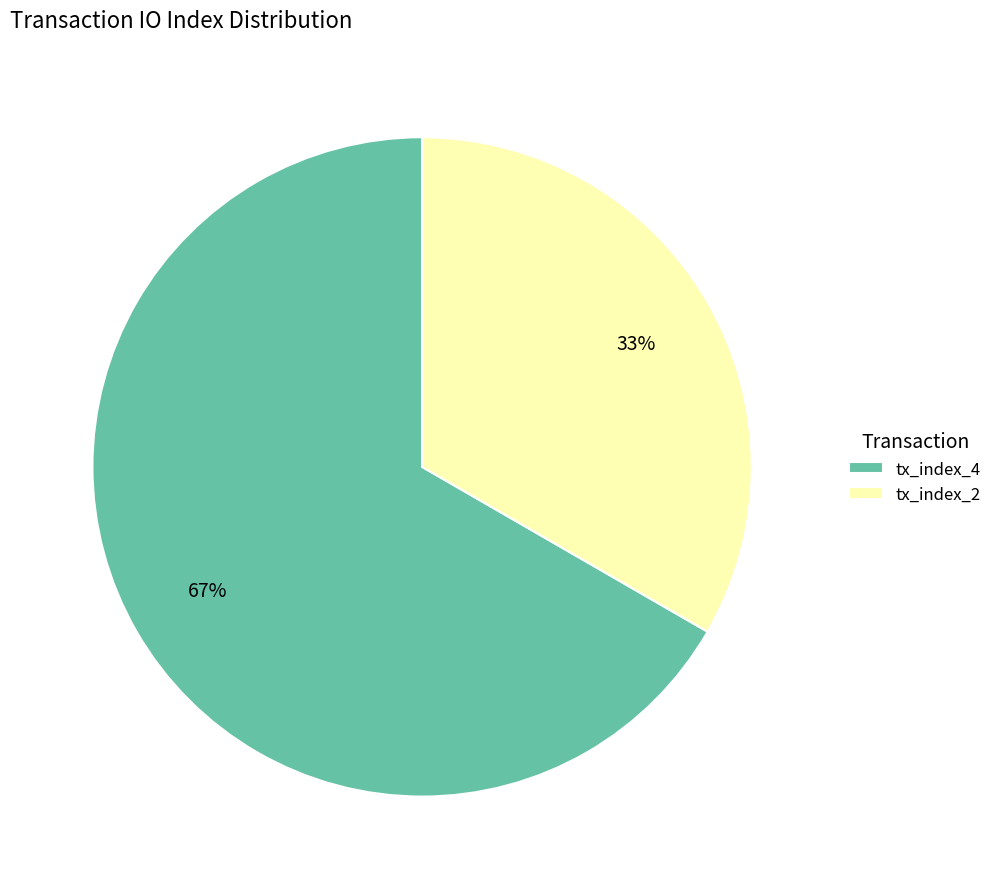

What percentage is the tx_index_4 slice, to the nearest percent?

67%